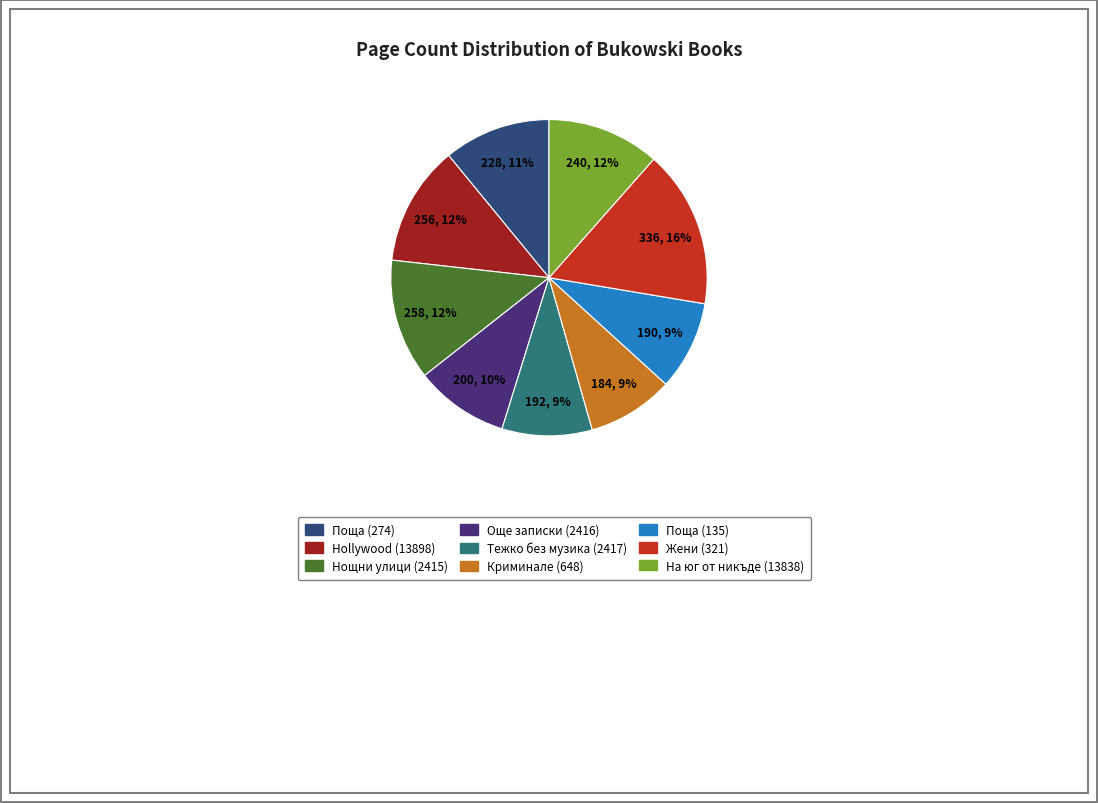

The На юг от никъде (13838) slice represents 18% of the pie. True or false?

False